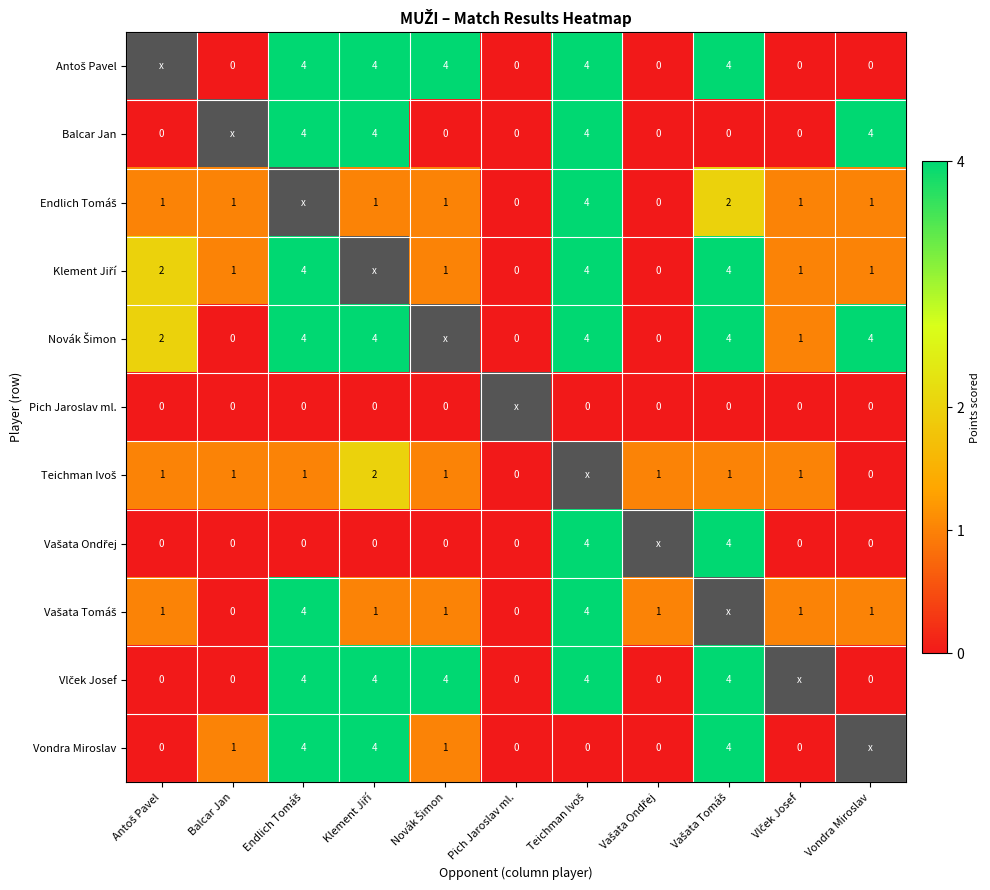

At which category does the chart reach its minimum across all series?

Balcar Jan